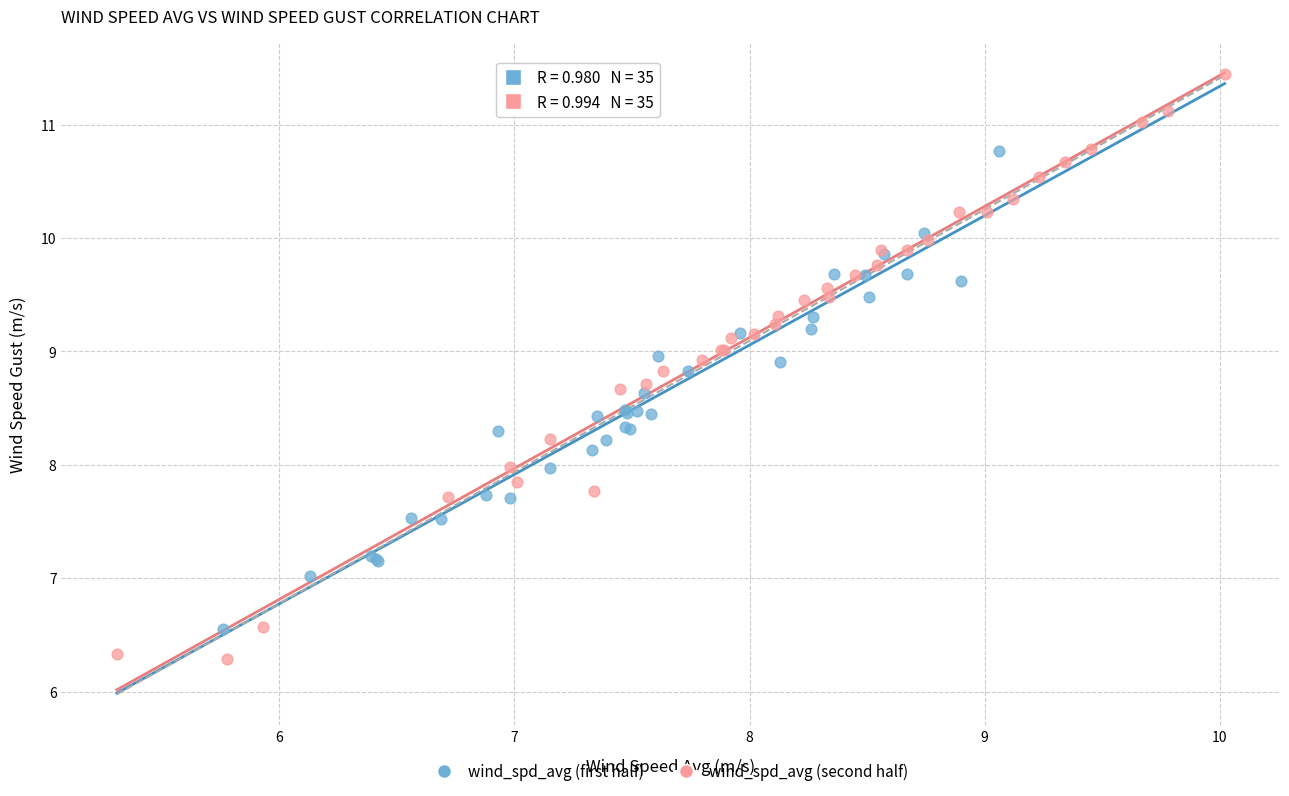

Which series has the widest spread of Y values?

wind_spd_avg (second half)